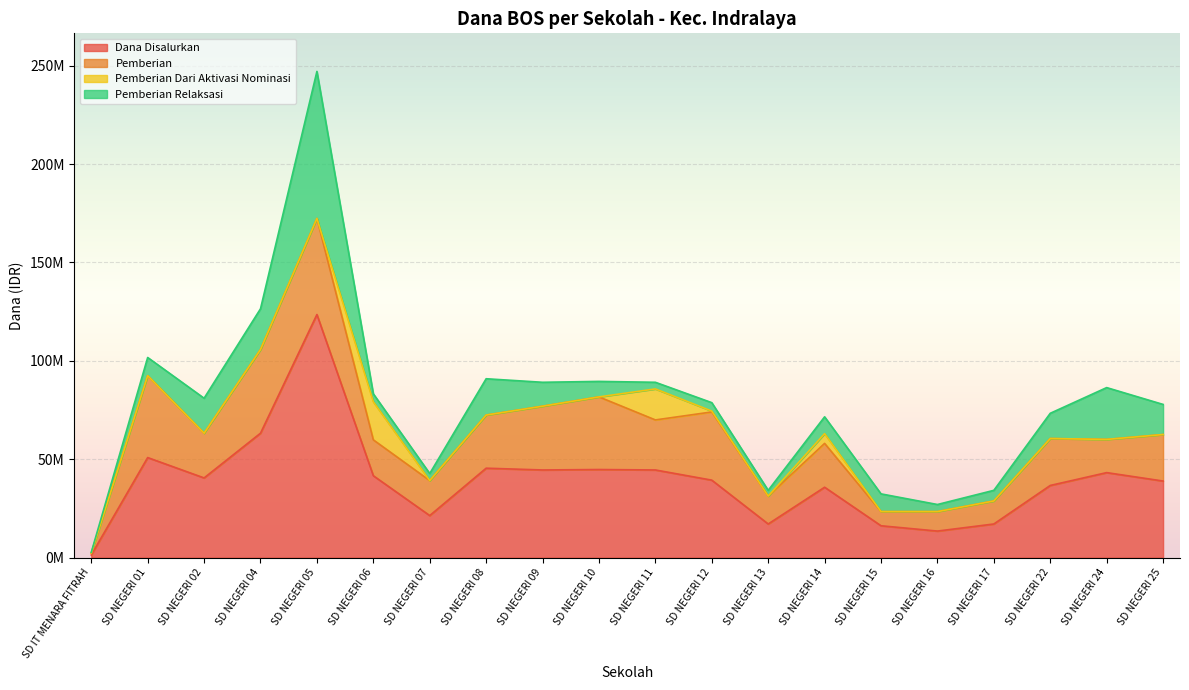

What is the value of the Dana Disalurkan point at the 3rd from the left?

40500000